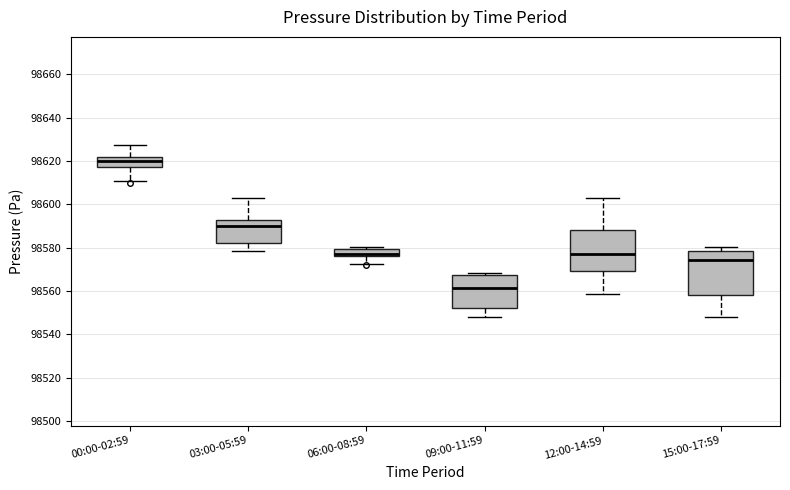

Which box's median line is the lowest?

09:00-11:59